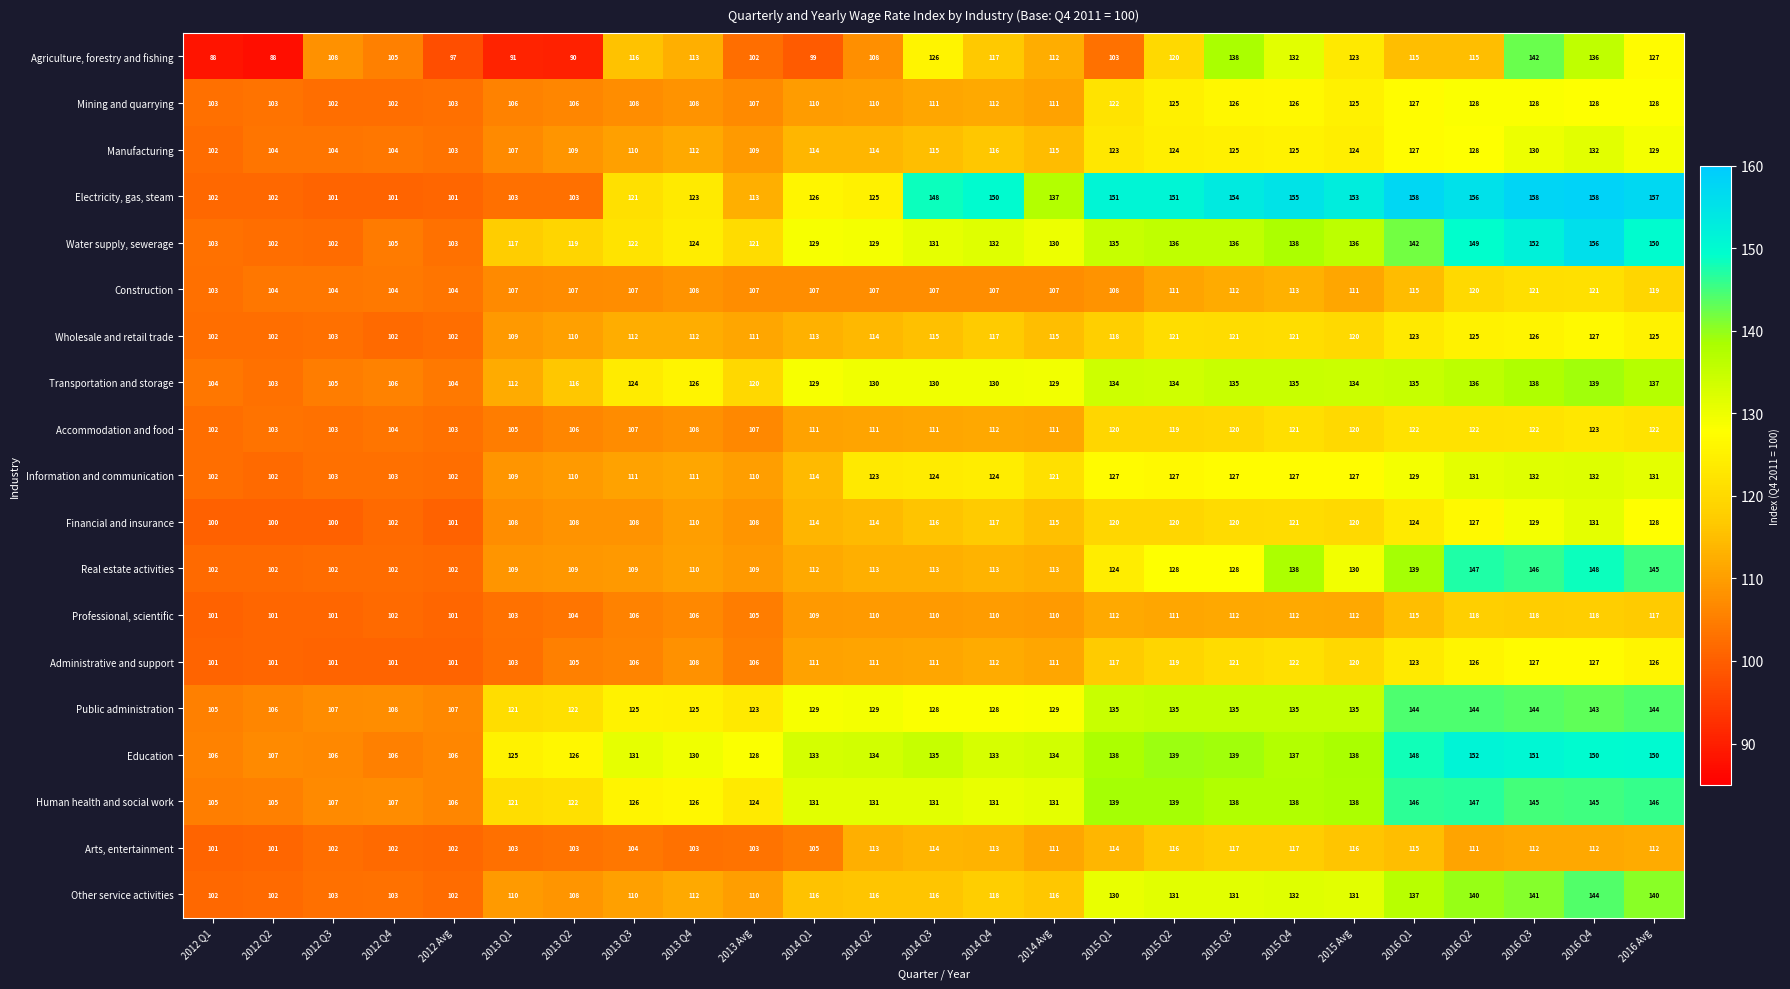

What is the difference between the highest and lowest values at 2014 Q4?

43